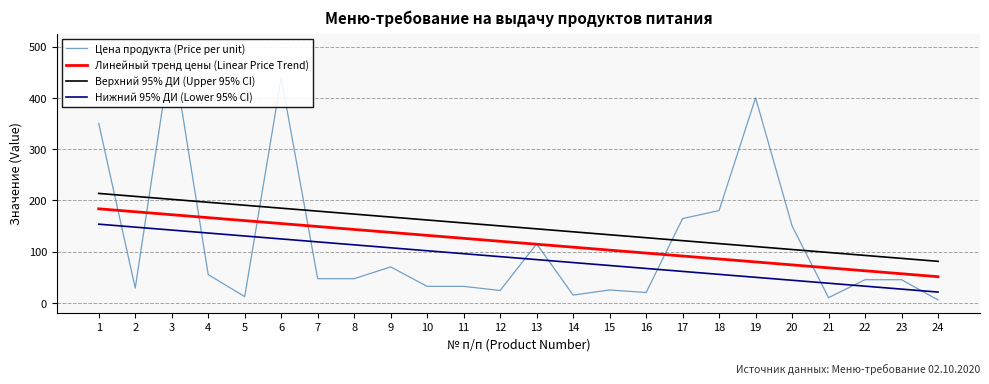

Which series has the widest spread of values?

Цена продукта (Price per unit)